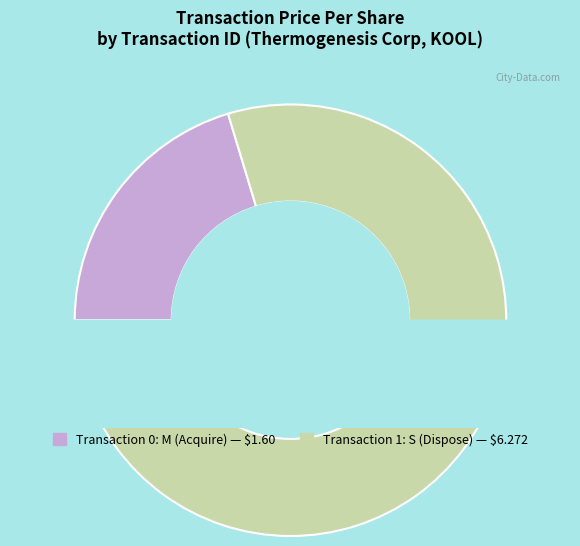

Which slice is the largest?

1